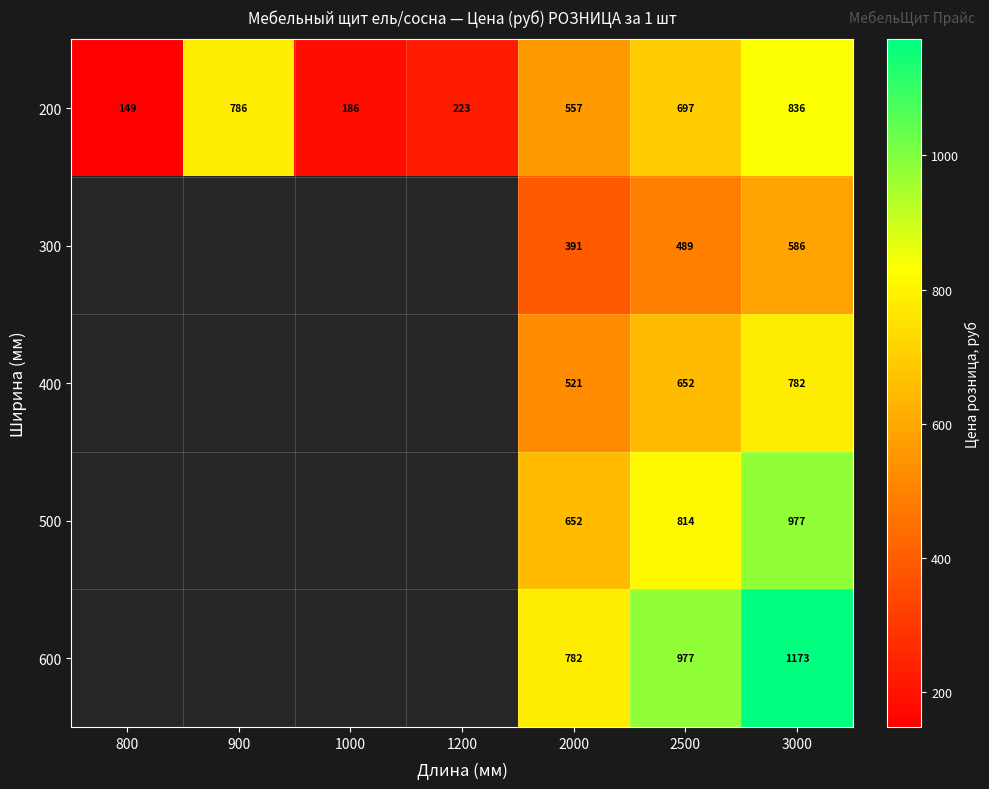

True or false: 400 has a value of 782 at 3000.

True